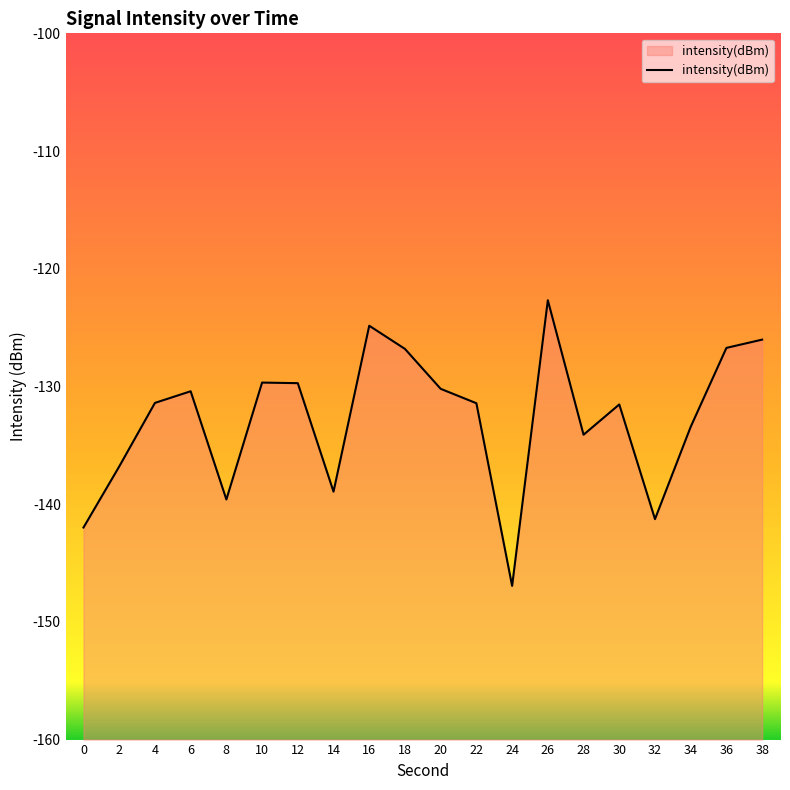

The value at 8 is -139.6. True or false?

True